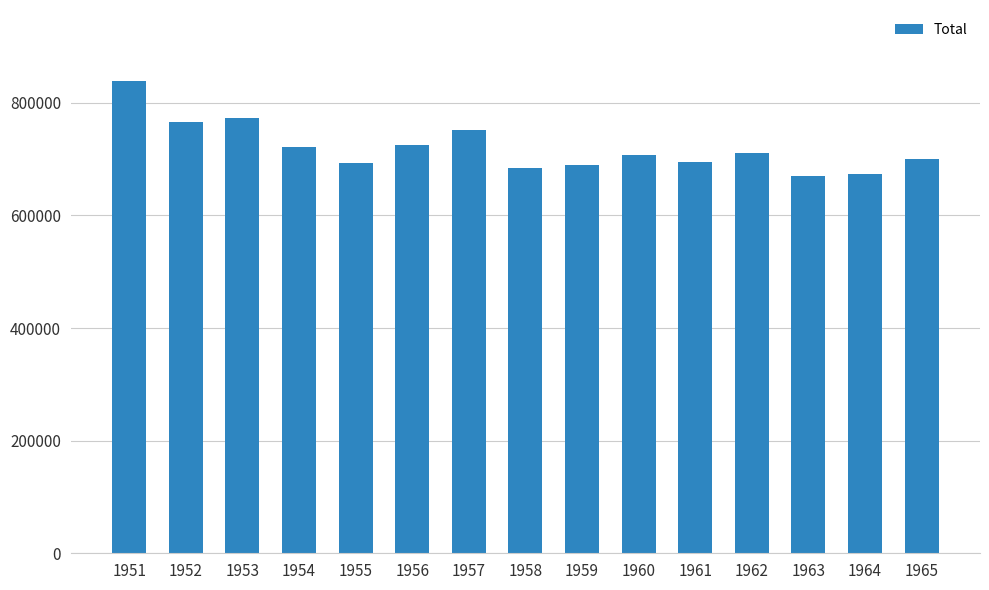

What is the sum of all values?

10799463